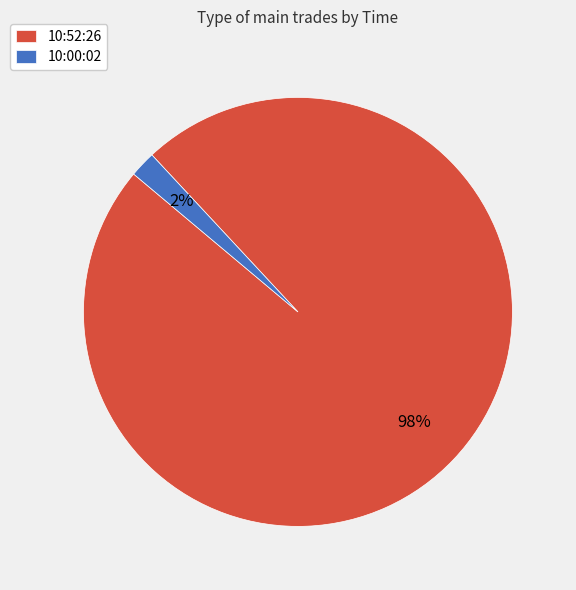

Rank the categories by value from highest to lowest.

10:52:26, 10:00:02